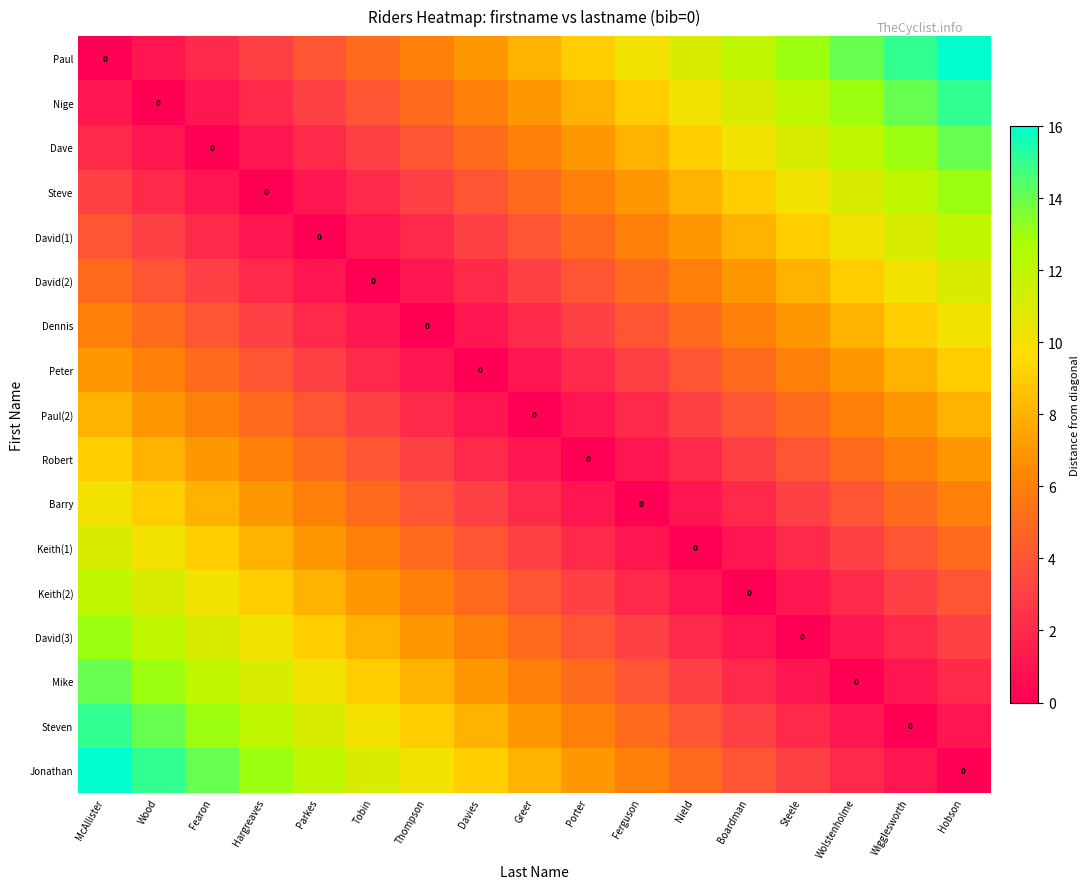

At Wigglesworth, list the series in order from smallest to largest.

Steven, Mike, Jonathan, David(3), Keith(2), Keith(1), Barry, Robert, Paul(2), Peter, Dennis, David(2), David(1), Steve, Dave, Nige, Paul